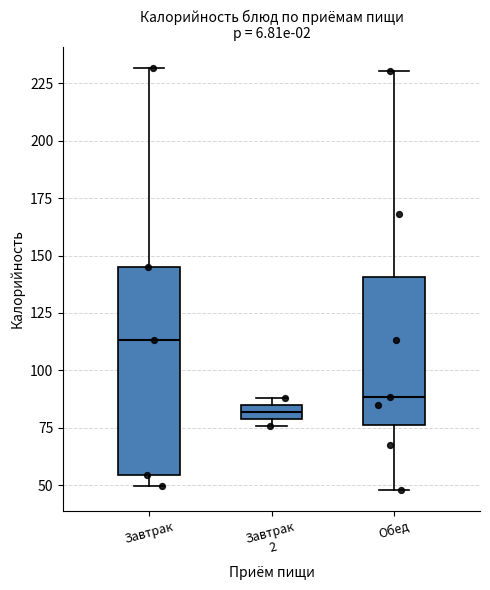

Where is the lower edge of the box for Завтрак 2 on the y-axis? The values are not printed on the chart, so give them approximately, as read against the axis.

80